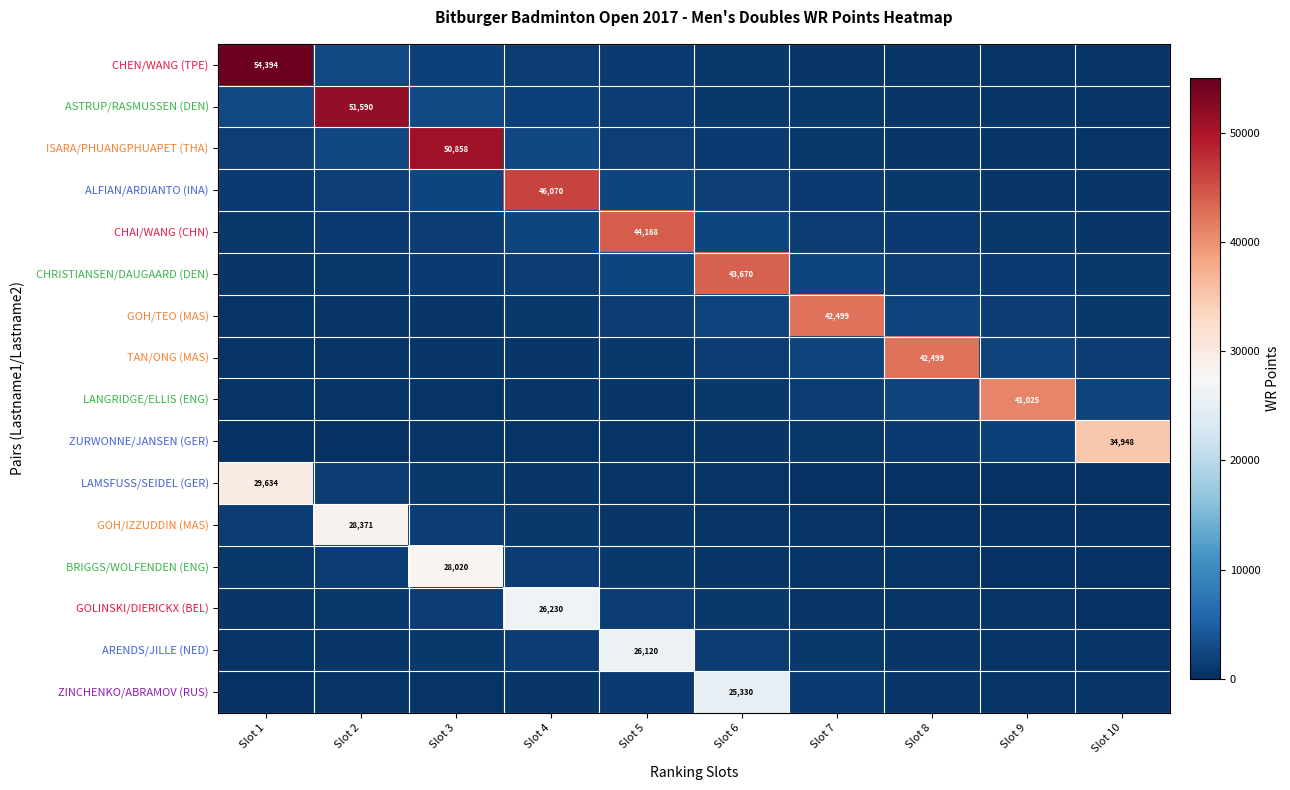

Between Slot 9 and Slot 4, which is larger?

Slot 4